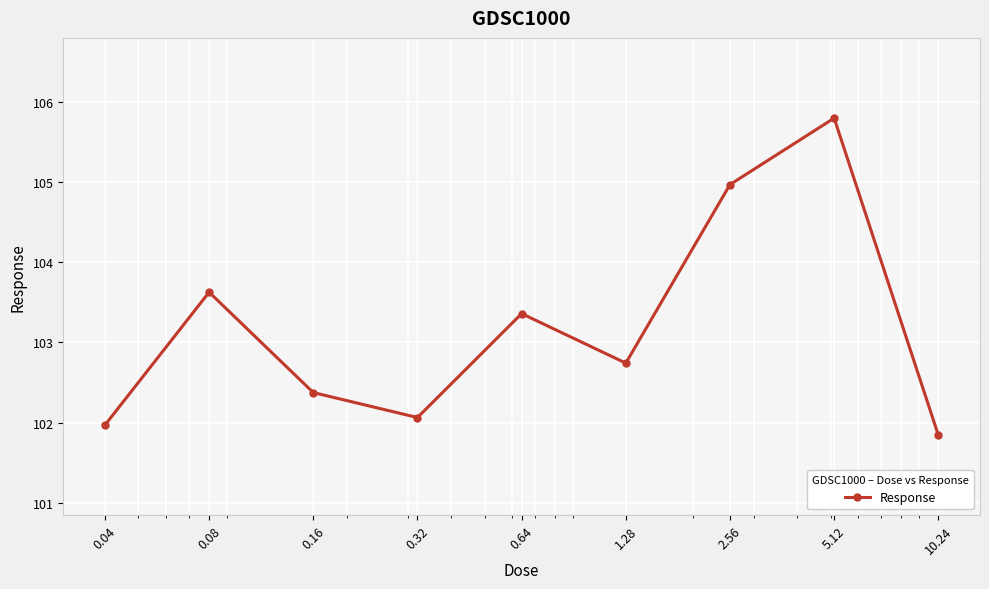

Reading right to left, list all the values displayed in this chart.

101.8	105.8	105.0	102.7	103.4	102.1	102.4	103.6	102.0